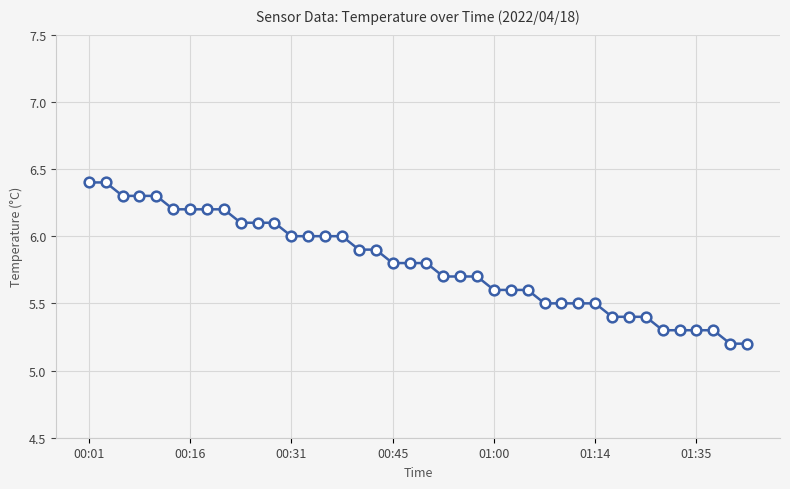

What is the smallest value displayed?

5.2